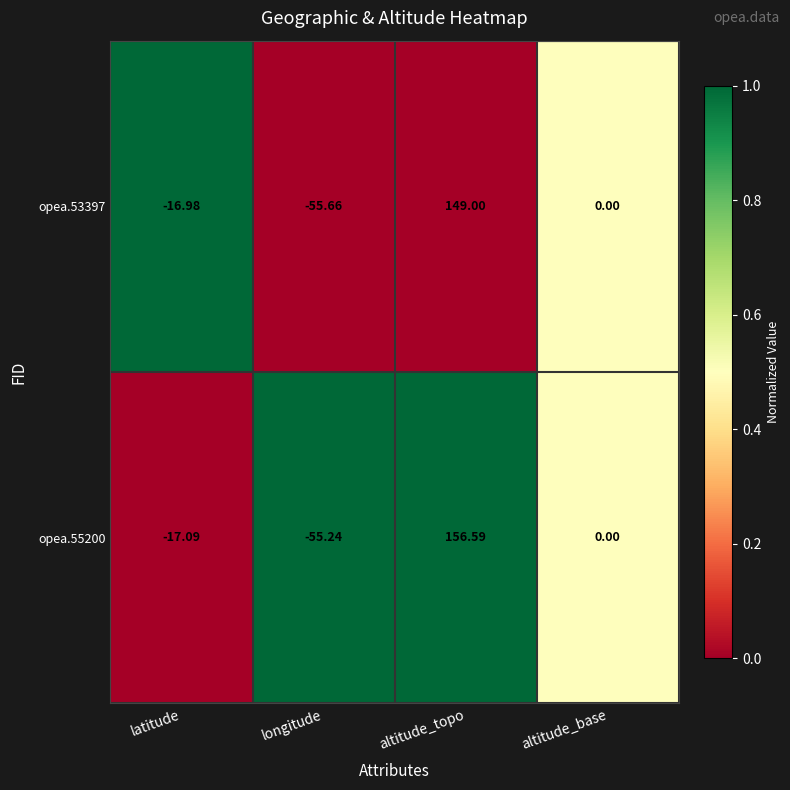

Which category has the lowest value in the opea.55200 series?

longitude